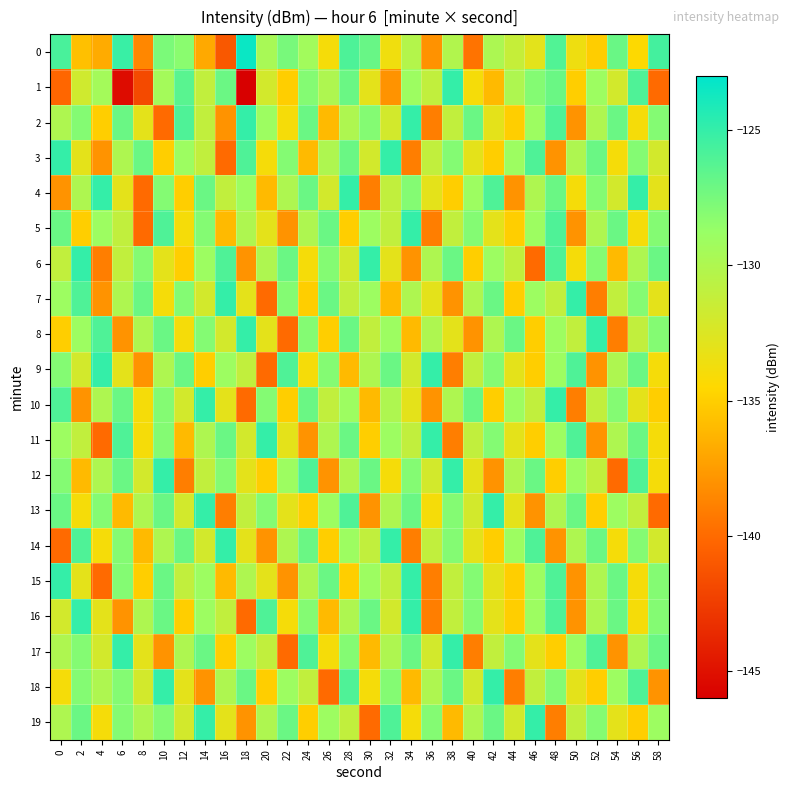

At which category does the chart reach its peak across all series?

18